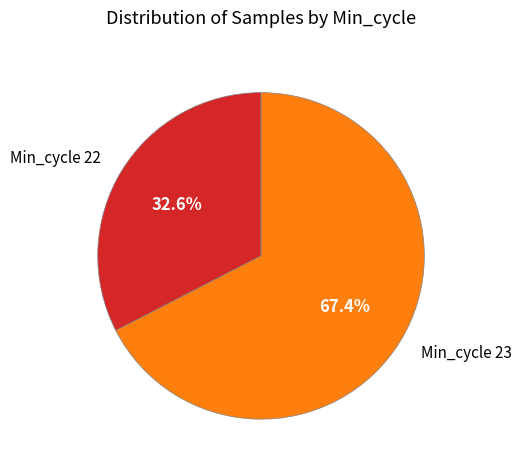

How many slices are in this pie chart?

2